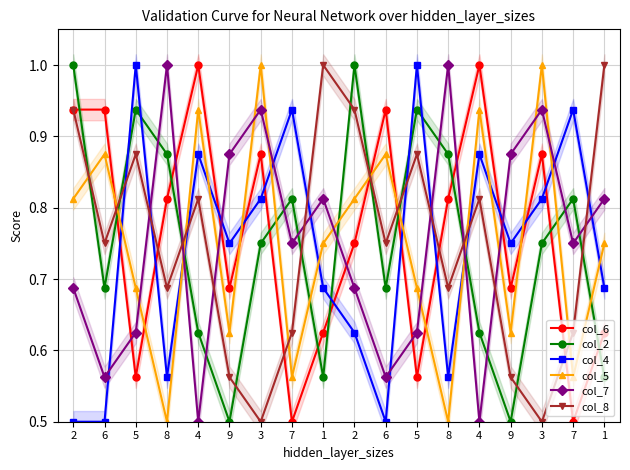

True or false: col_5 has more than 1 interior local peaks.

True